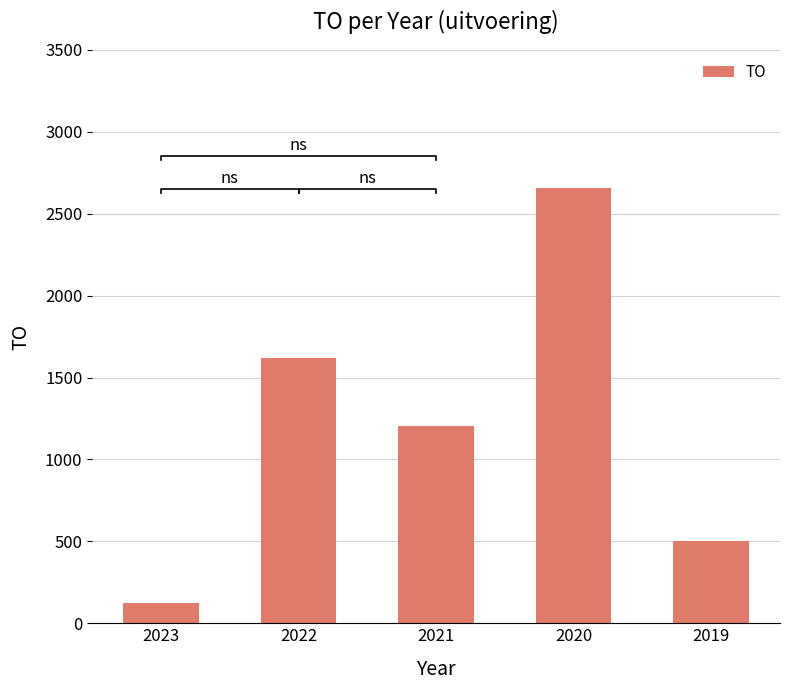

List the labels in order of value, smallest first.

2023, 2019, 2021, 2022, 2020